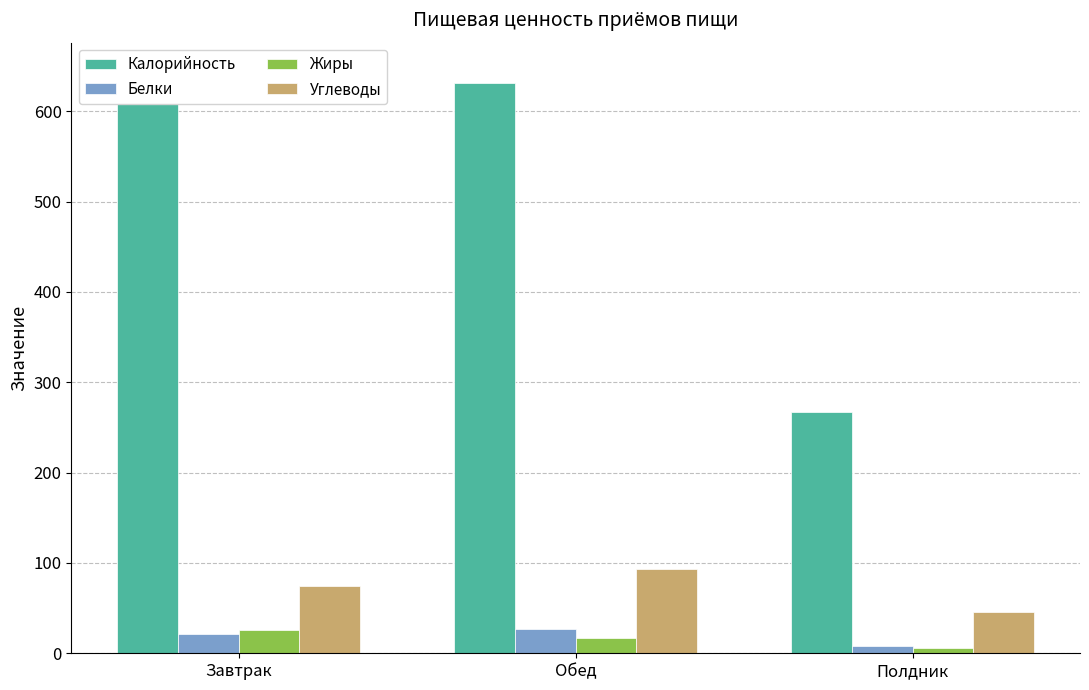

The value of Жиры at Полдник is 1.6. True or false?

False